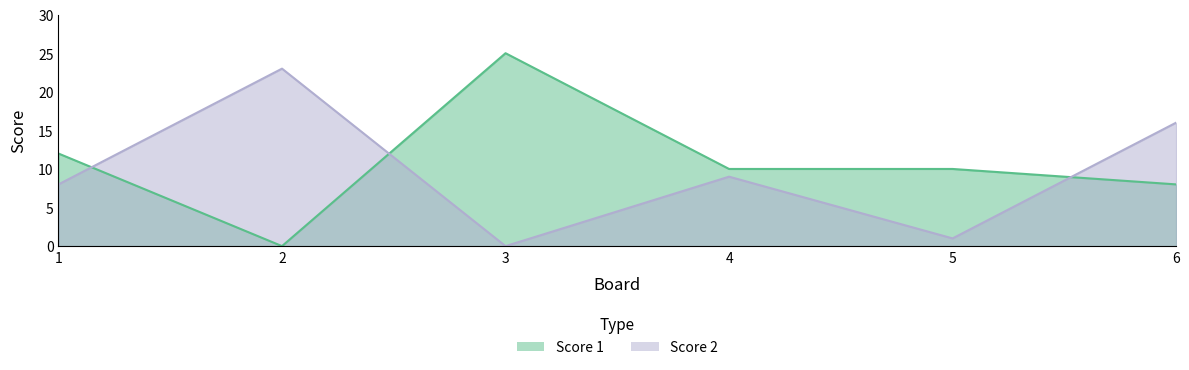

At which label does Score 2 reach its minimum?

3